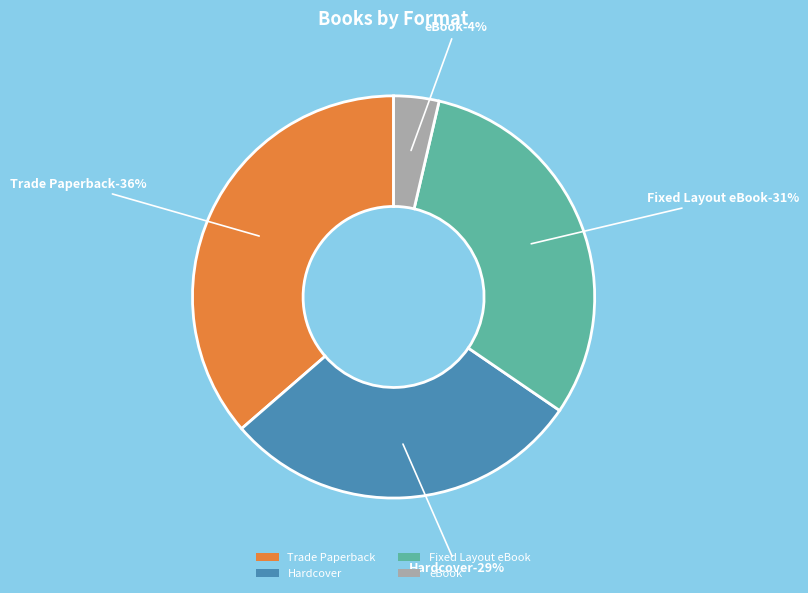

What is the total percentage of eBook and Trade Paperback?

40.0%